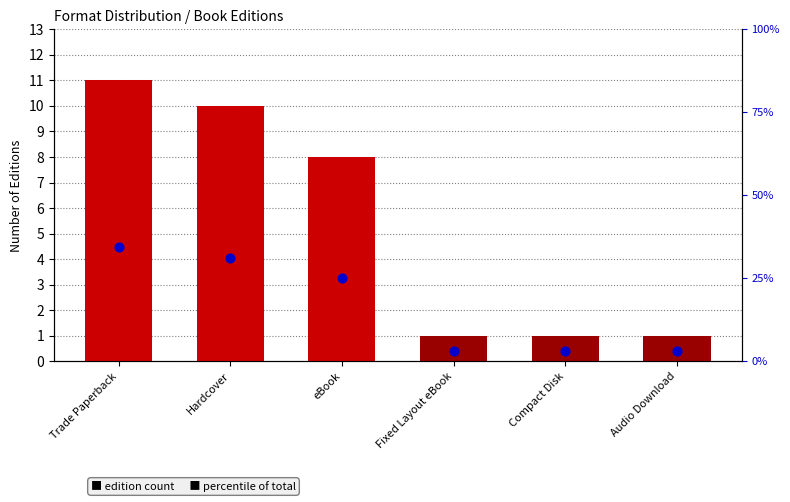

Which series contains the highest Y value?

% of total